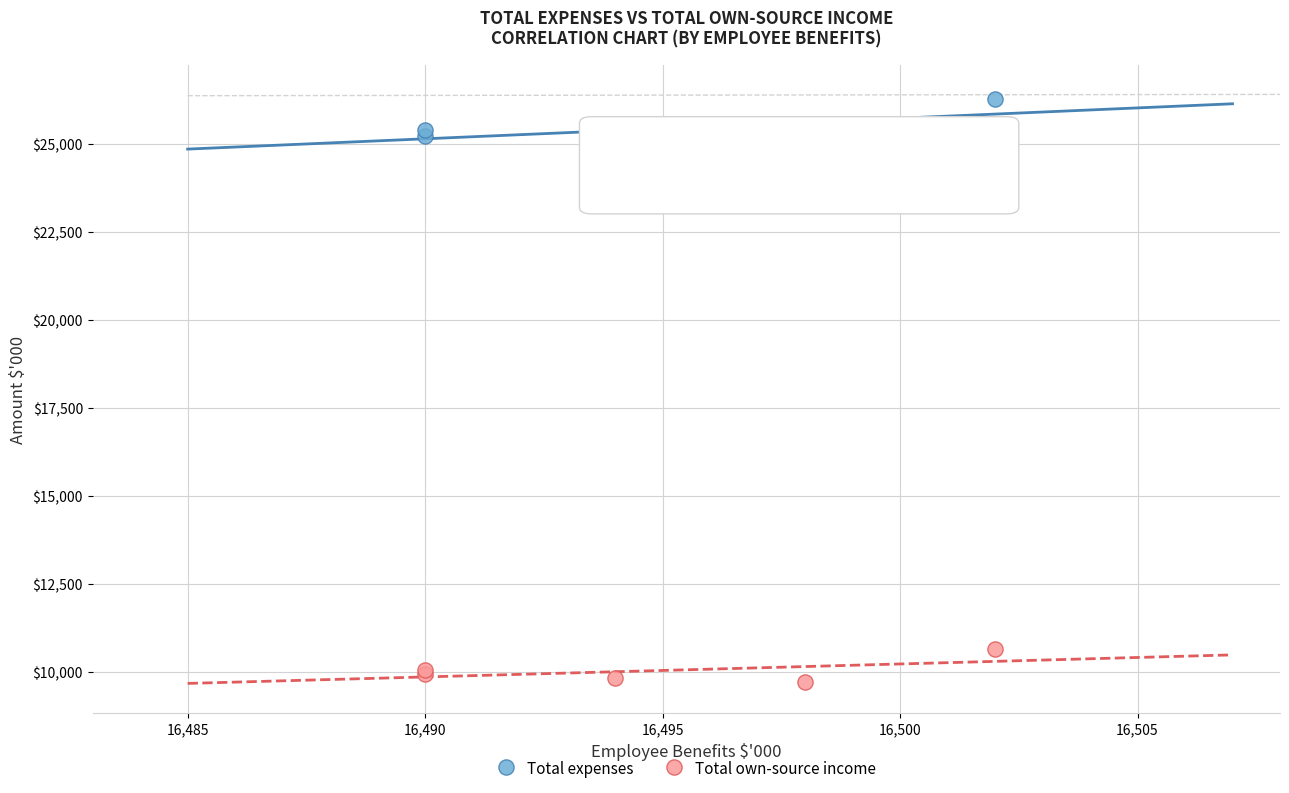

Which series contains the lowest Y value?

Total own-source income